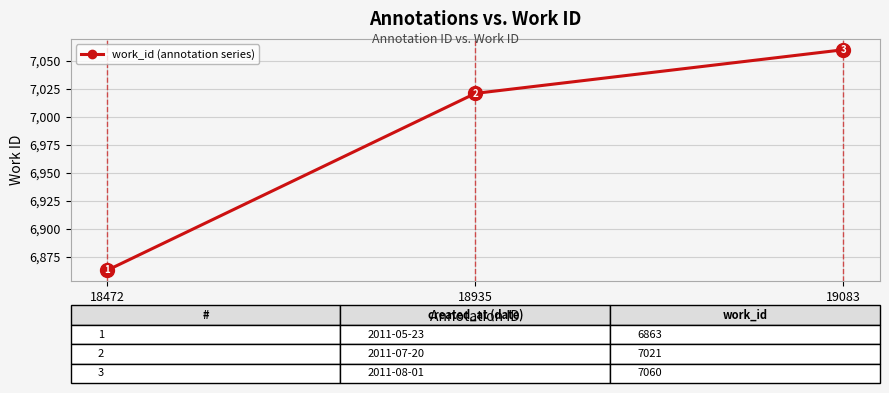

Read the value at 19083.

7060